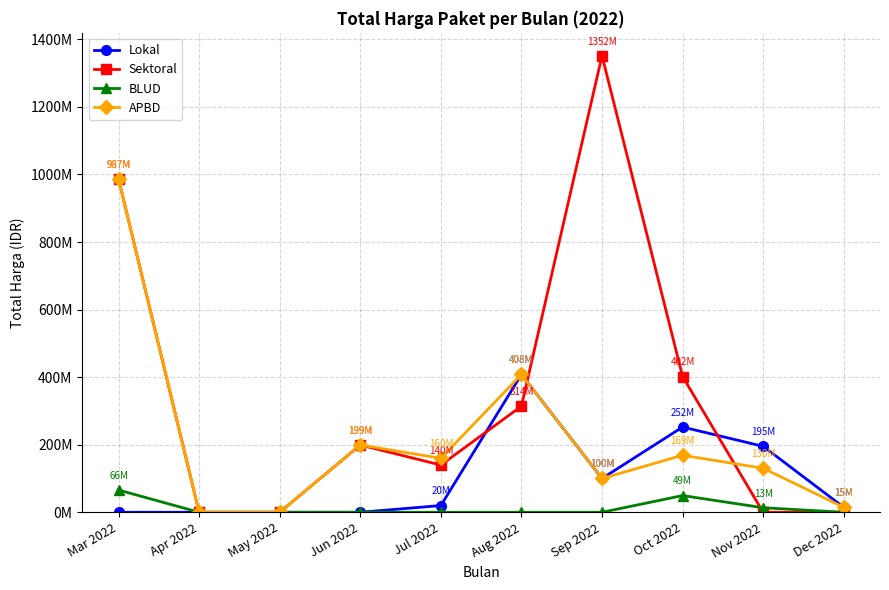

What are all the series names shown in the legend?

Lokal, Sektoral, BLUD, APBD